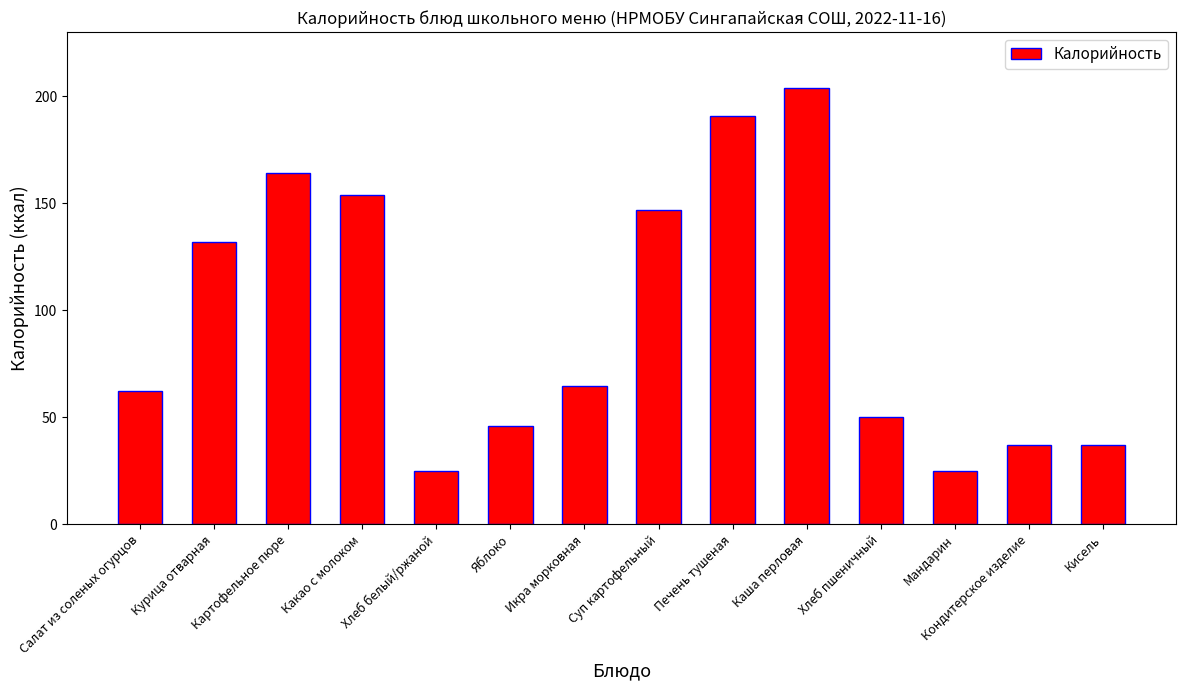

What is the difference between the second highest and minimum values?

166.0